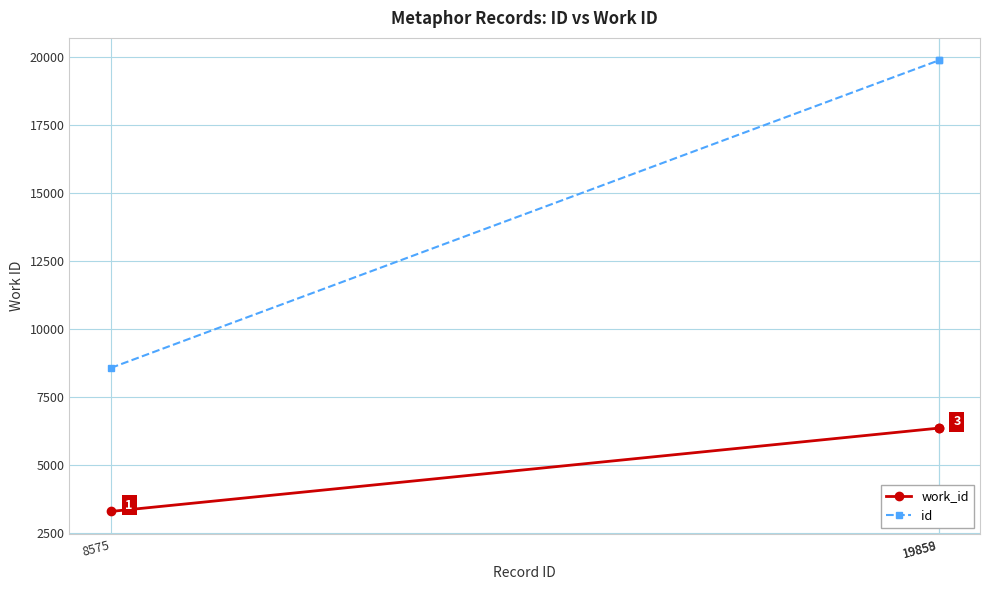

The work_id series shows 3309 at 8575. True or false?

True